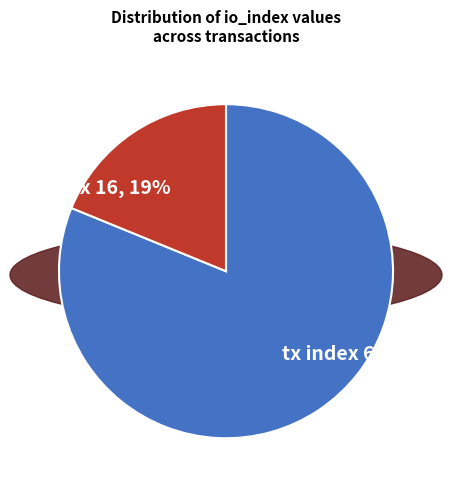

To the nearest percent, what is the average slice percentage?

50%